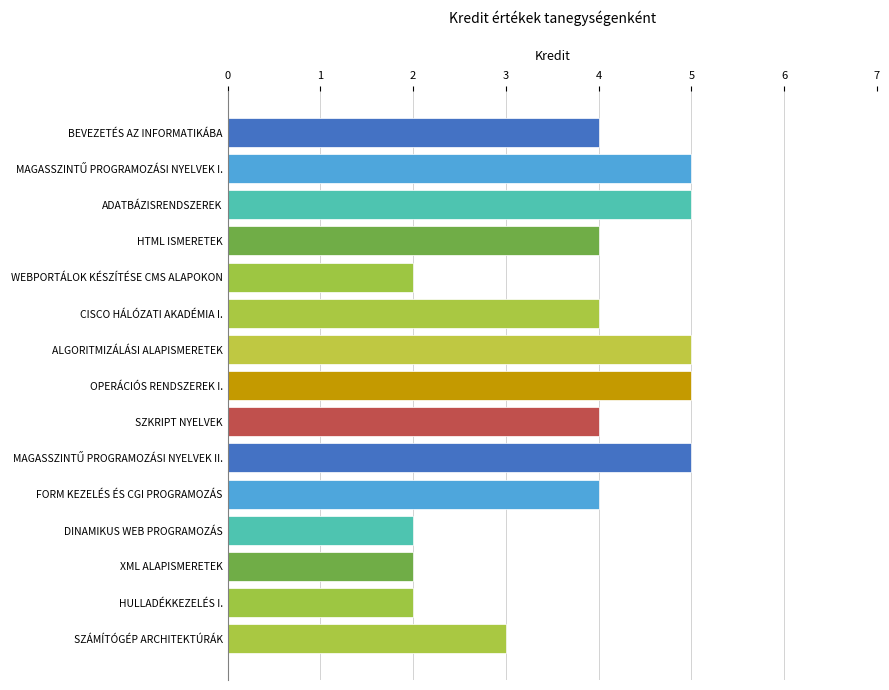

What is the ratio of the value at XML ALAPISMERETEK to the value at OPERÁCIÓS RENDSZEREK I.?

0.4